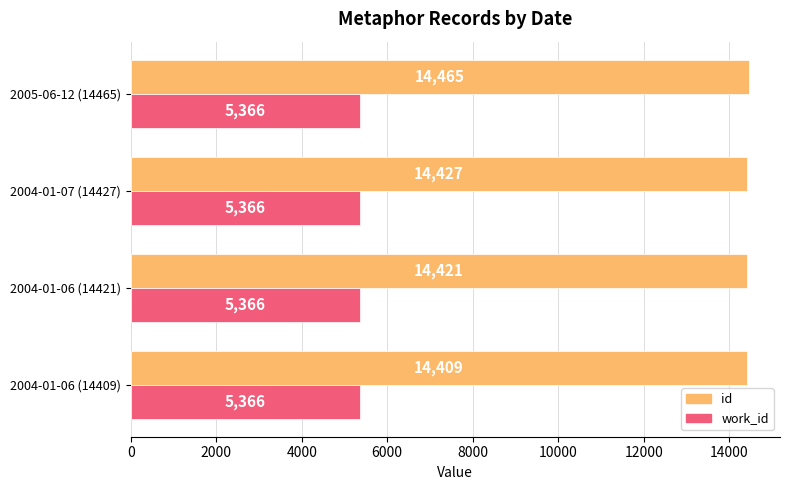

List the series in order of their overall mean, highest first.

id, work_id